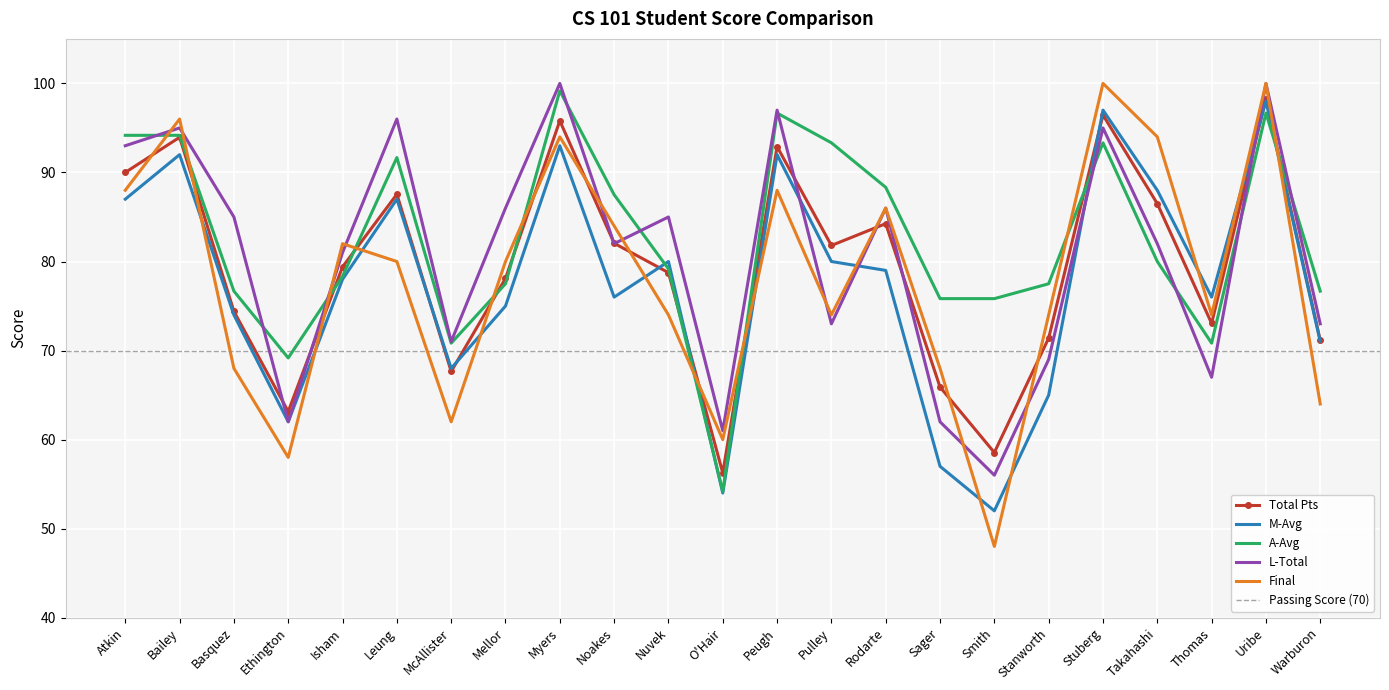

Is the value of Final at Leung greater than the value of L-Total at Leung?

No